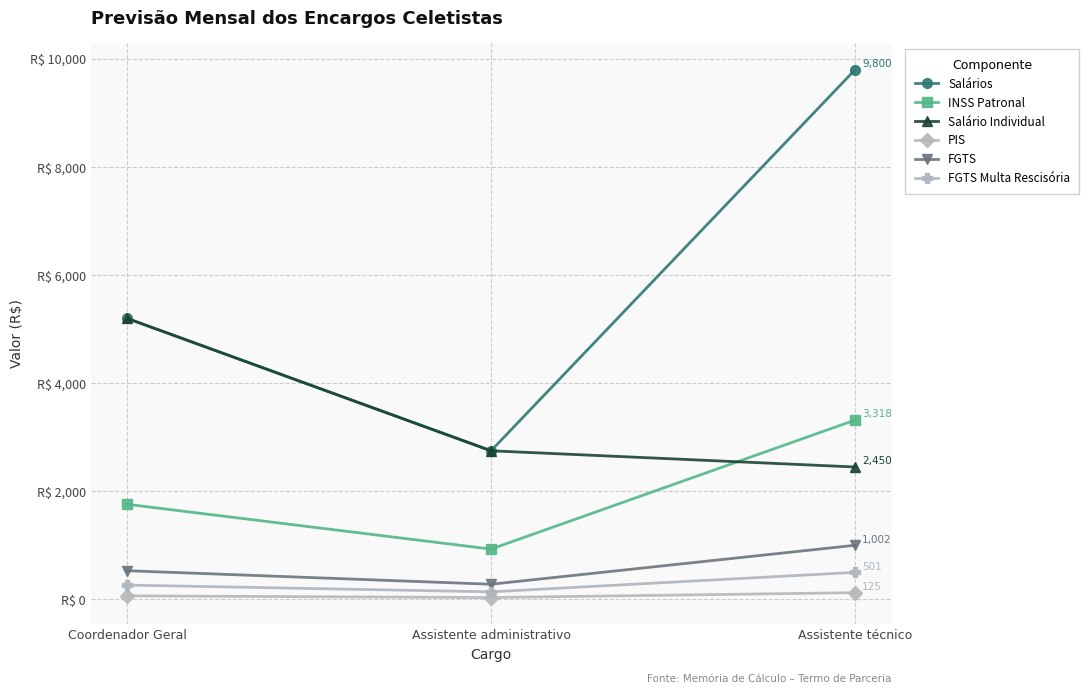

Where is INSS Patronal nearest to the value 2124?

Coordenador Geral